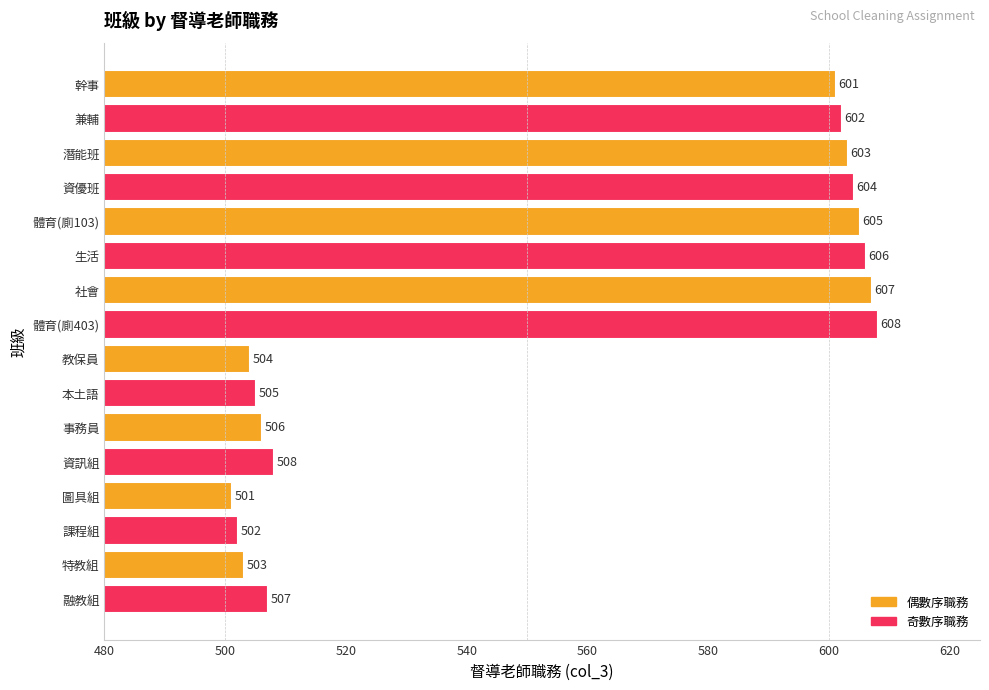

What is the maximum value shown in the chart?

608